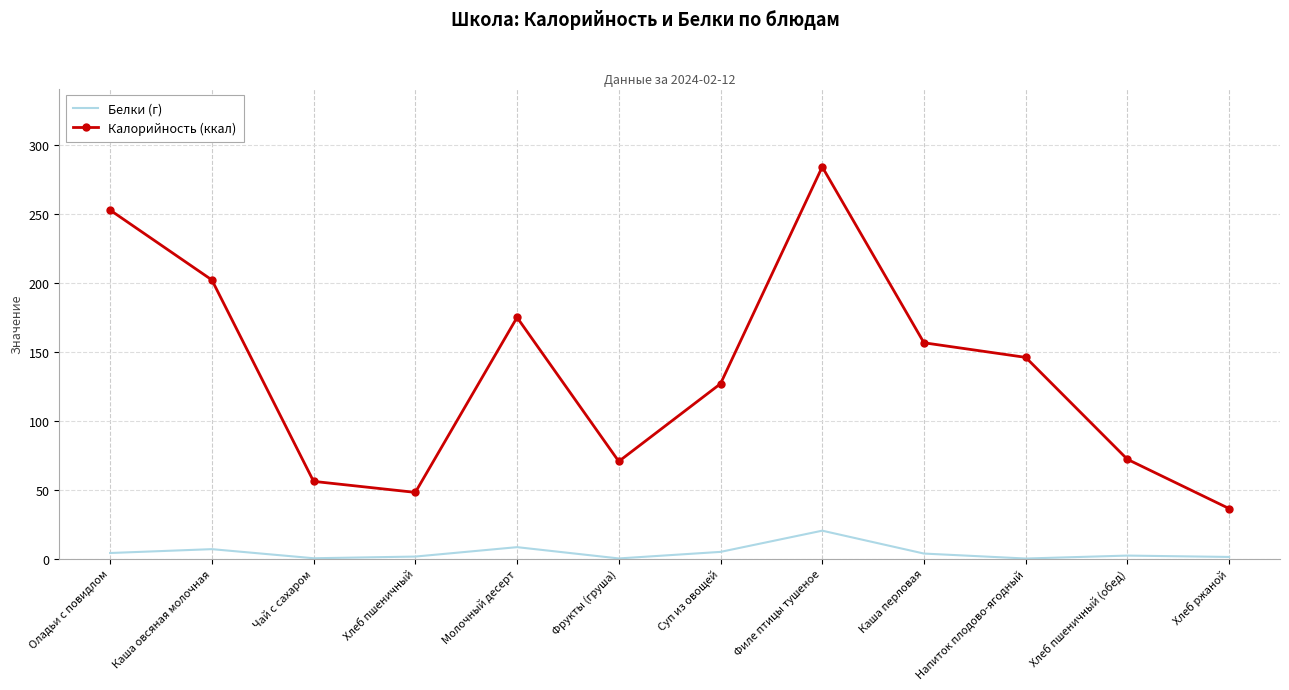

Which series has the largest total across all categories?

Калорийность (ккал)